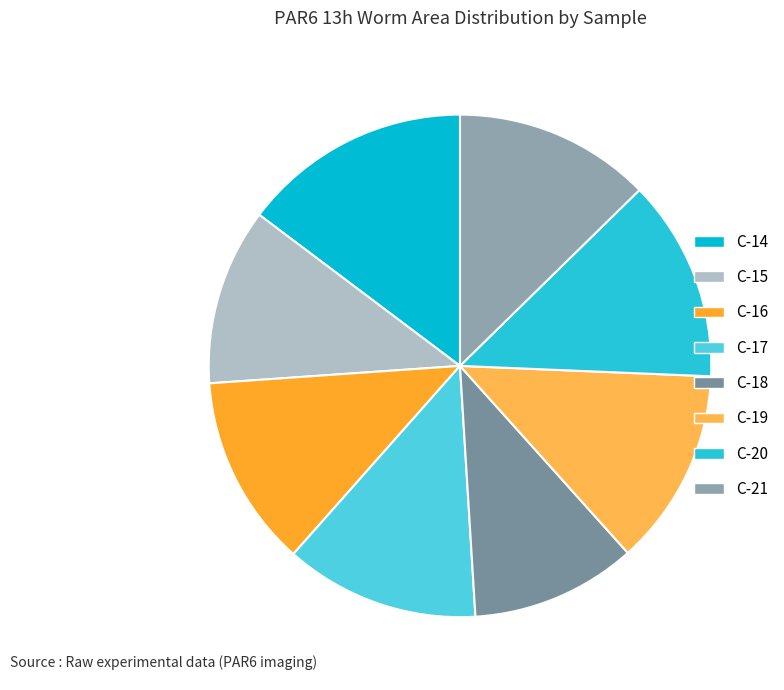

What is the change in value from C-15 to C-19?

+608.5